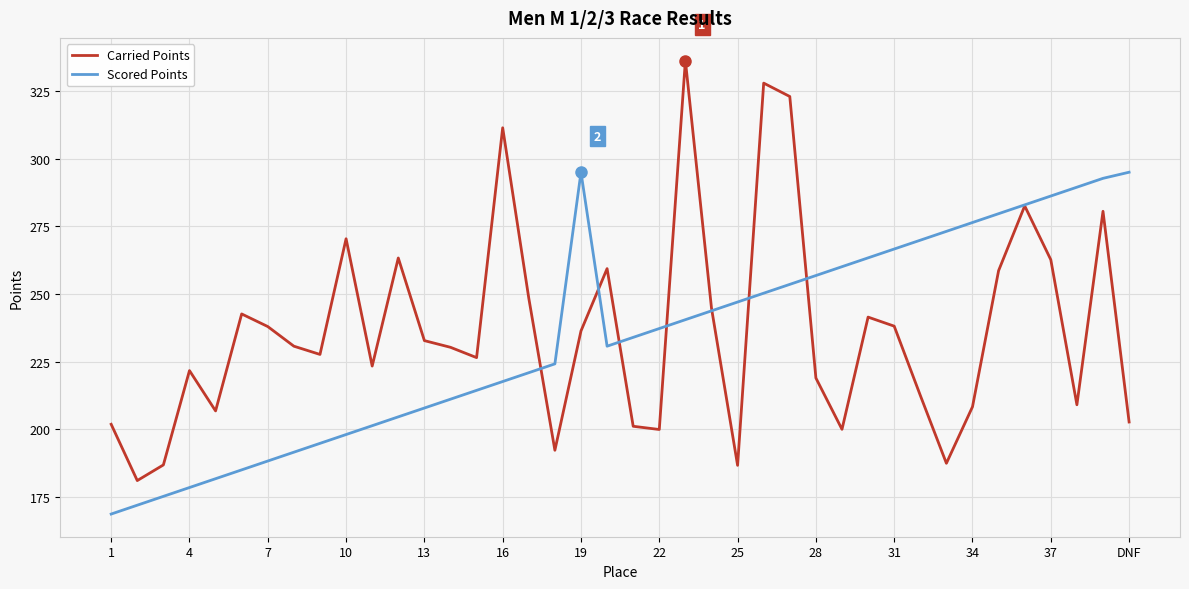

Which series has the widest spread of values?

Carried Points